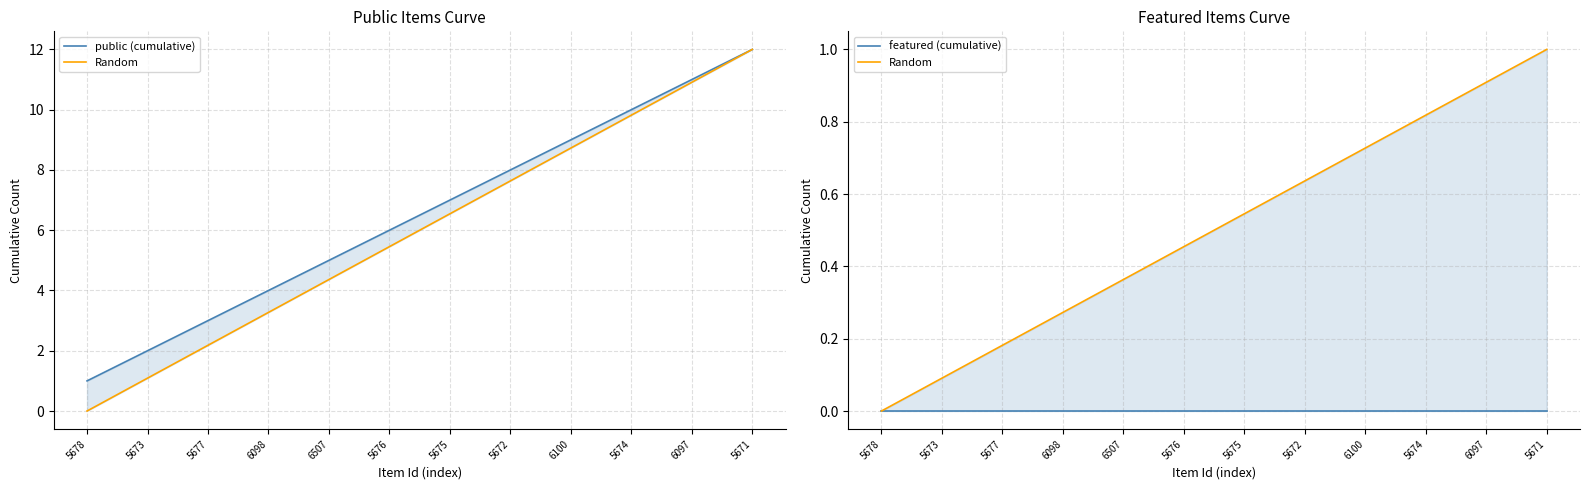

How many lines are shown in the chart?

3